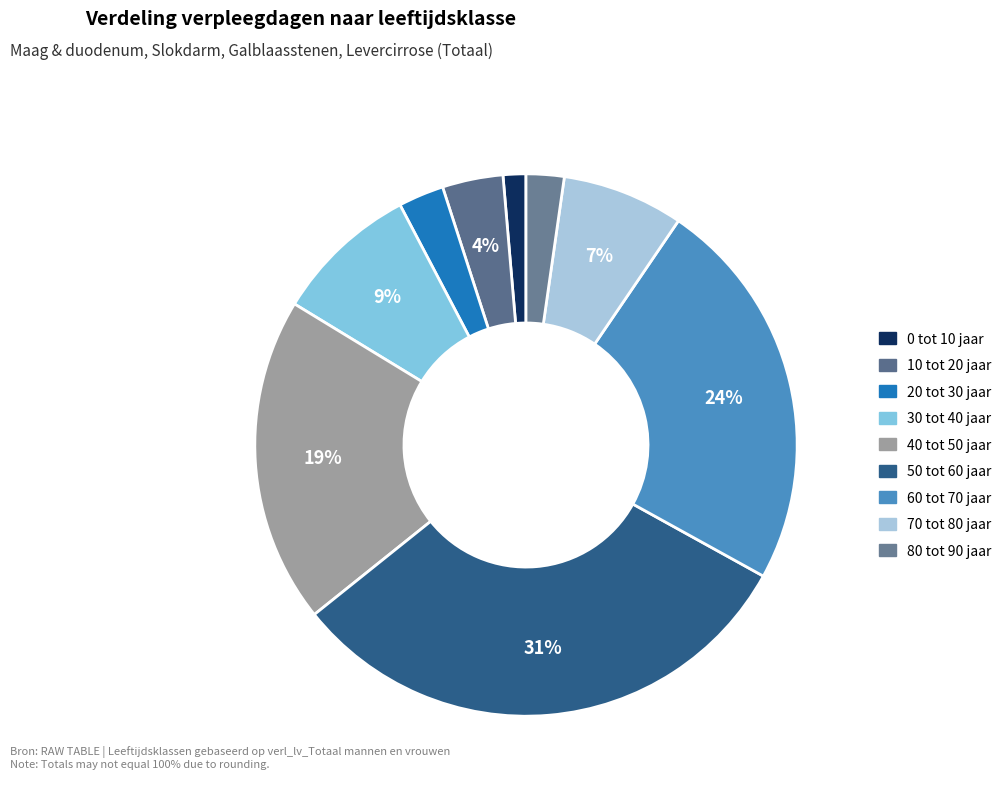

To the nearest percent, what portion does 80 tot 90 jaar represent?

2%